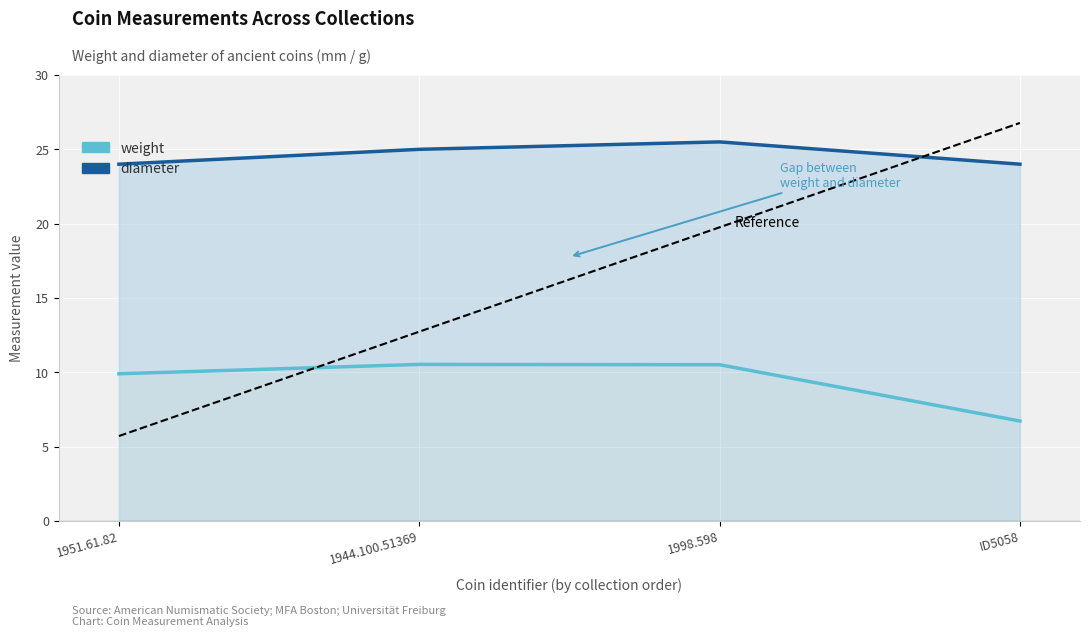

True or false: weight has more than 0 interior local peaks.

True